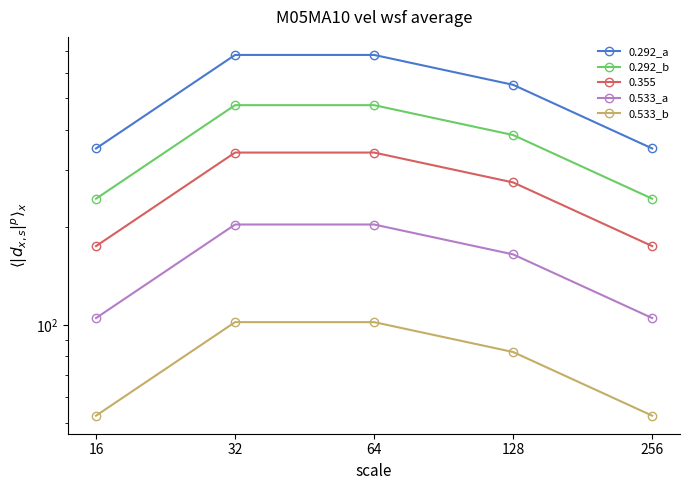

What value does the 0.292_a series have at 64?

680.0